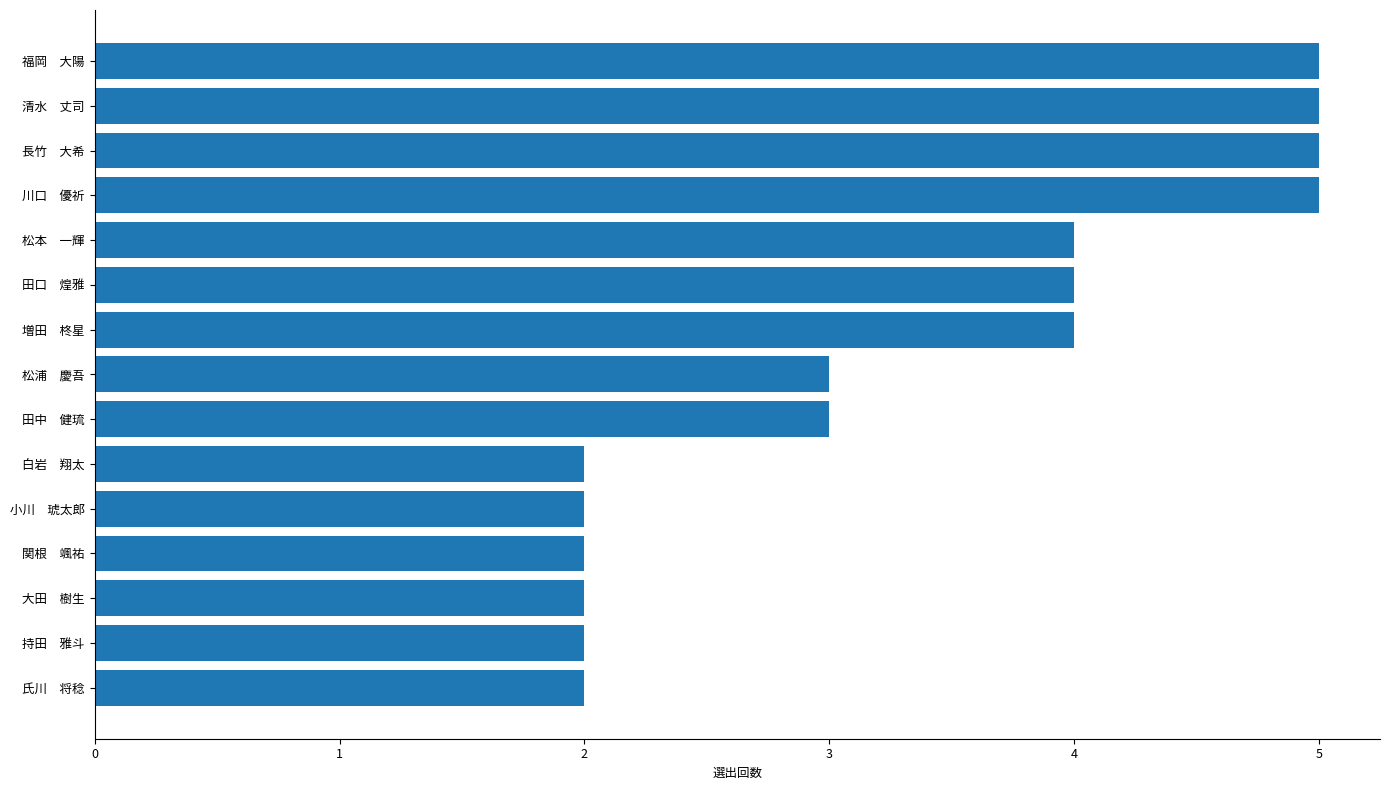

The chart shows a value of 5 at 清水　丈司. True or false?

True